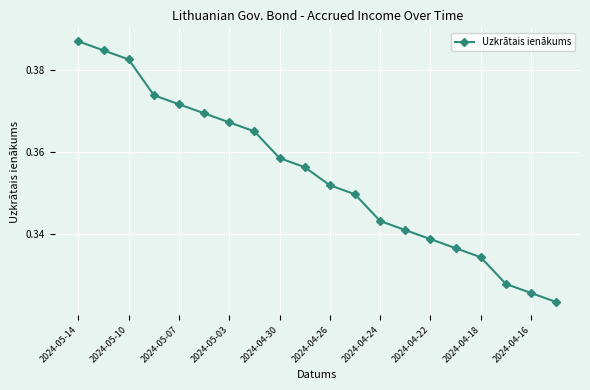

Count the values in the range 0 to 1.

20